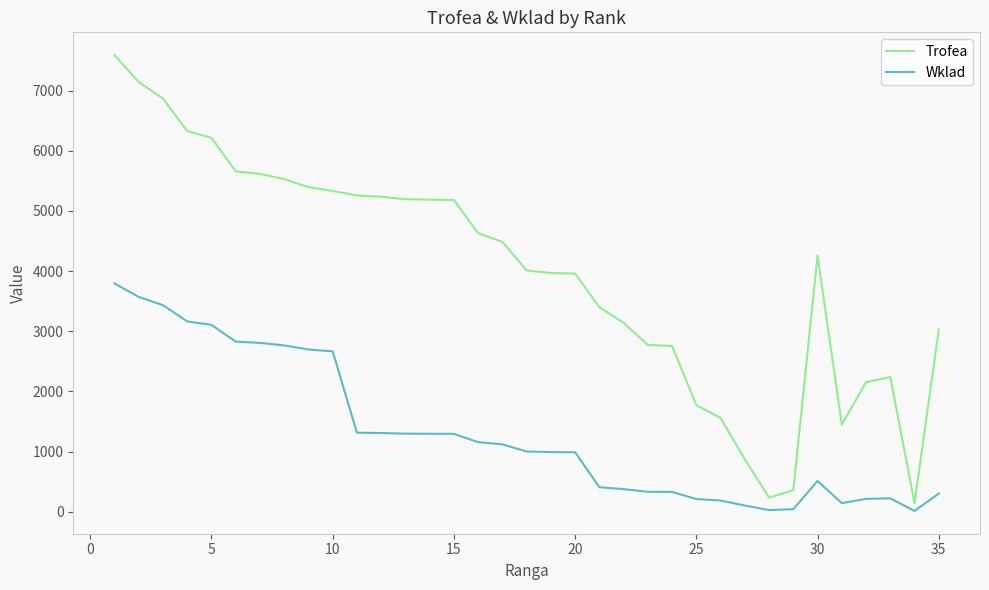

Which series has the widest spread of values?

Trofea